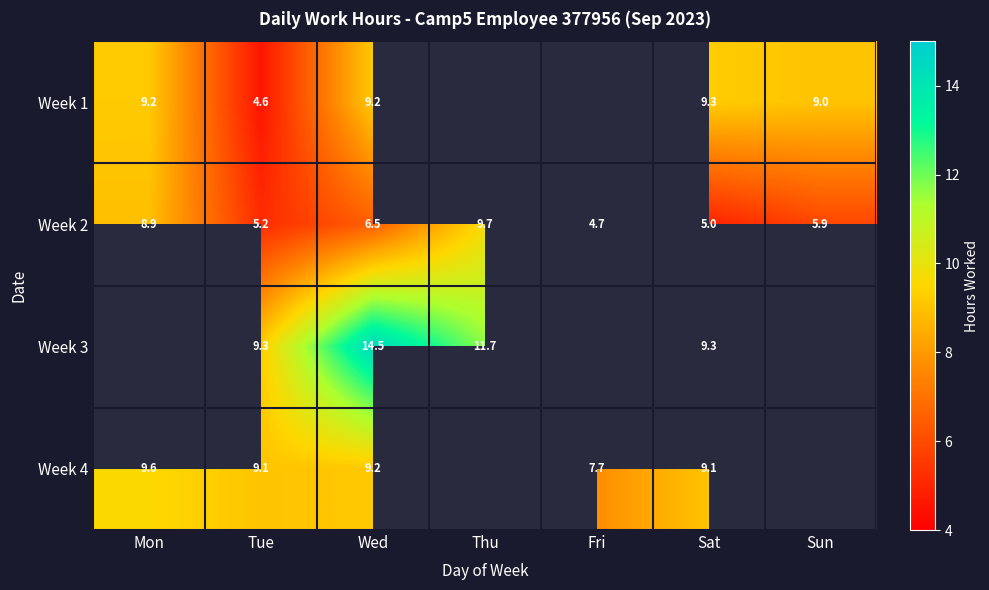

What is the spread (max minus min) of values at Sun?

3.1